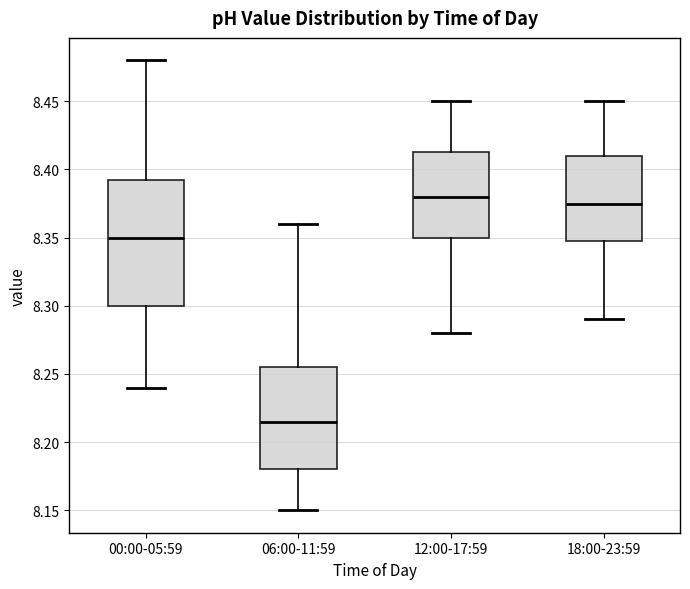

Reading left to right, read every box against the y-axis: the position of its median line, the range the box covers, and the ends of its whiskers. The values are not printed on the chart, so give them approximately, as read against the axis.

00:00-05:59: median 8.350, box 8.300 to 8.395, whiskers 8.240 to 8.480
06:00-11:59: median 8.215, box 8.180 to 8.255, whiskers 8.150 to 8.360
12:00-17:59: median 8.380, box 8.350 to 8.415, whiskers 8.280 to 8.450
18:00-23:59: median 8.375, box 8.350 to 8.410, whiskers 8.290 to 8.450